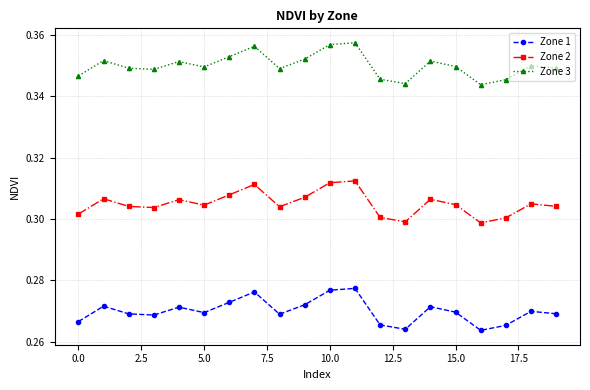

How many interior local valleys does the Zone 1 series have?

5